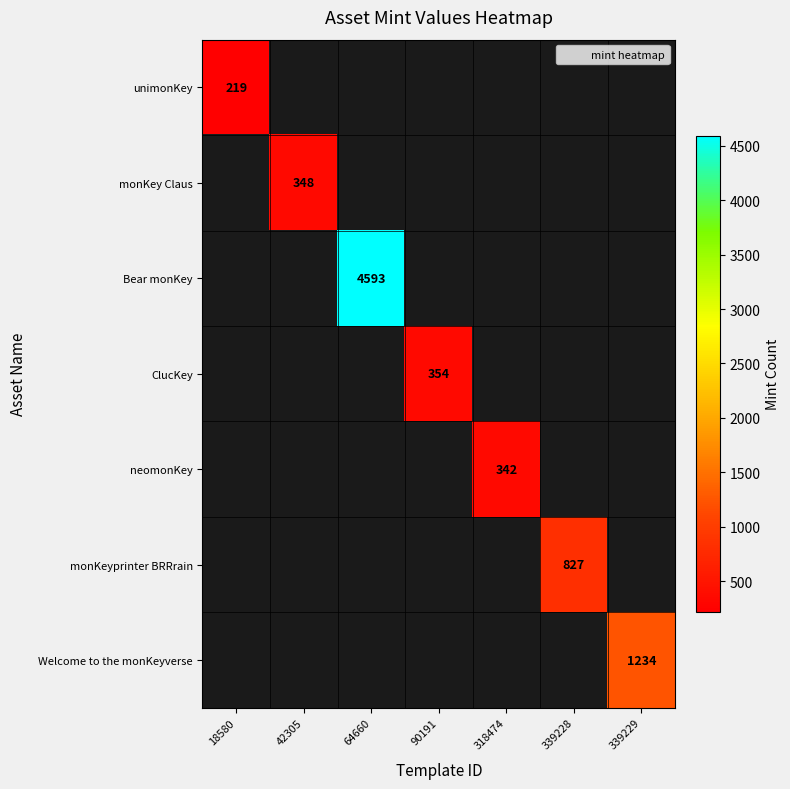

Which category has the highest value in the neomonKey series?

318474